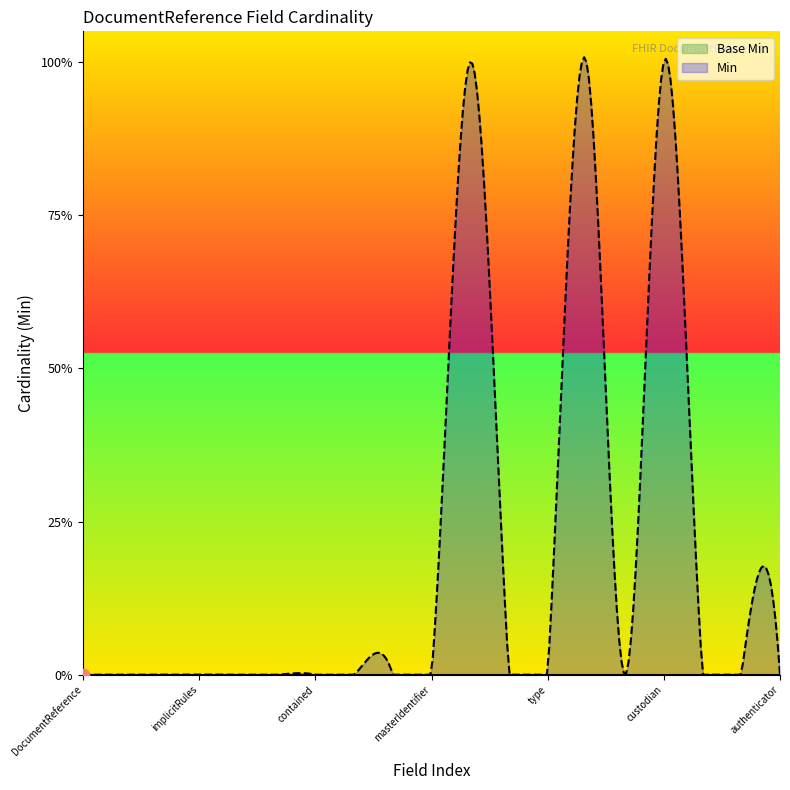

What are all the series names shown in the legend?

Base Min, Min